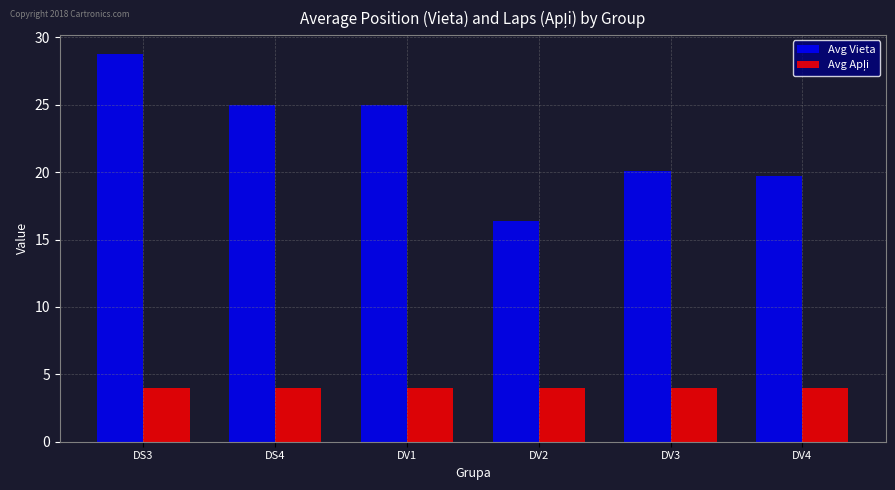

Where does the Avg Vieta series first go above 25?

DS3